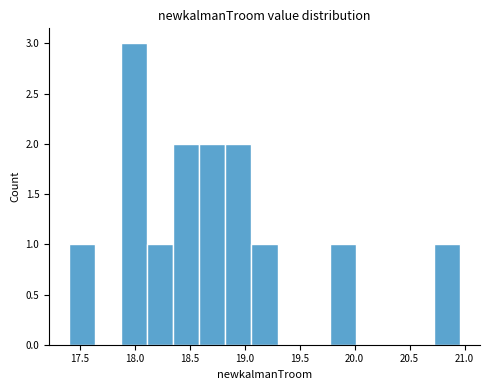

Which range on the x-axis has the tallest bar?

17.85 to 18.10